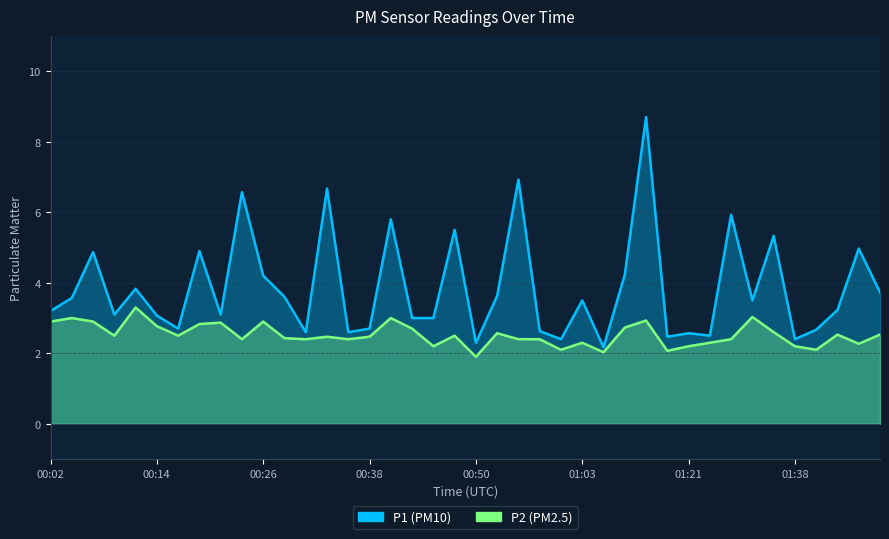

List the series in order of their overall mean, highest first.

P1, P2